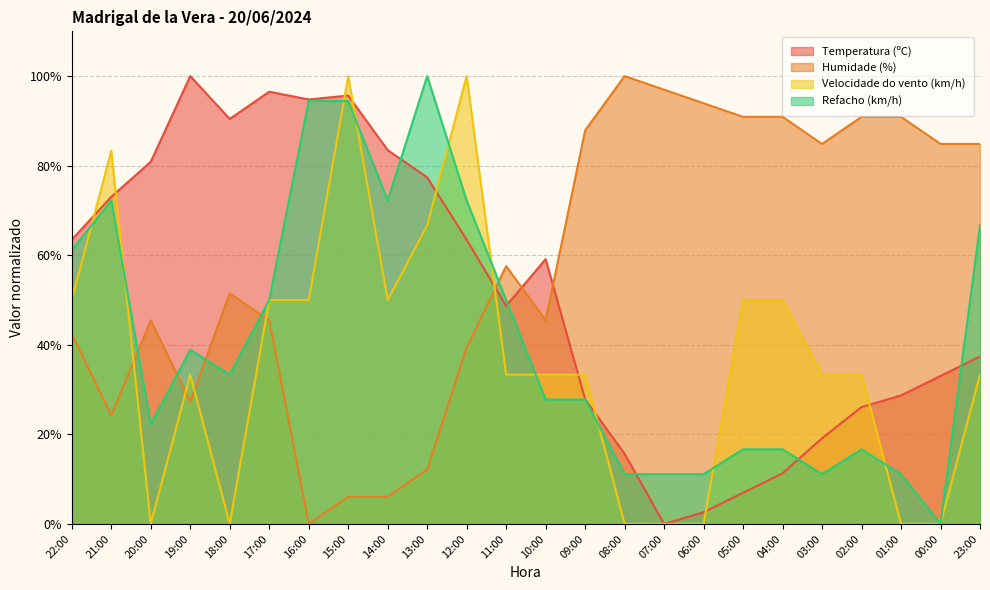

Where is the first local maximum for Temperatura (ºC)?

19:00